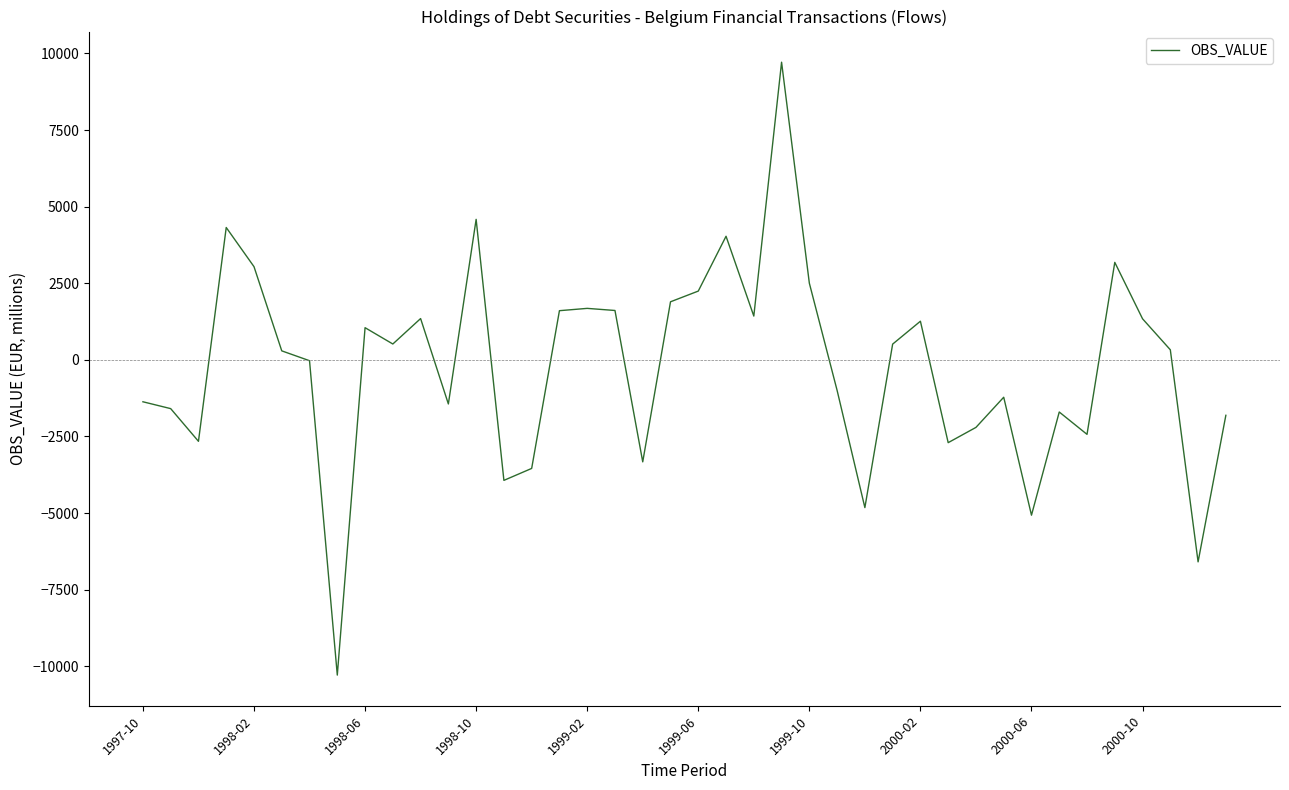

What is the minimum value shown in the chart?

-10286.7